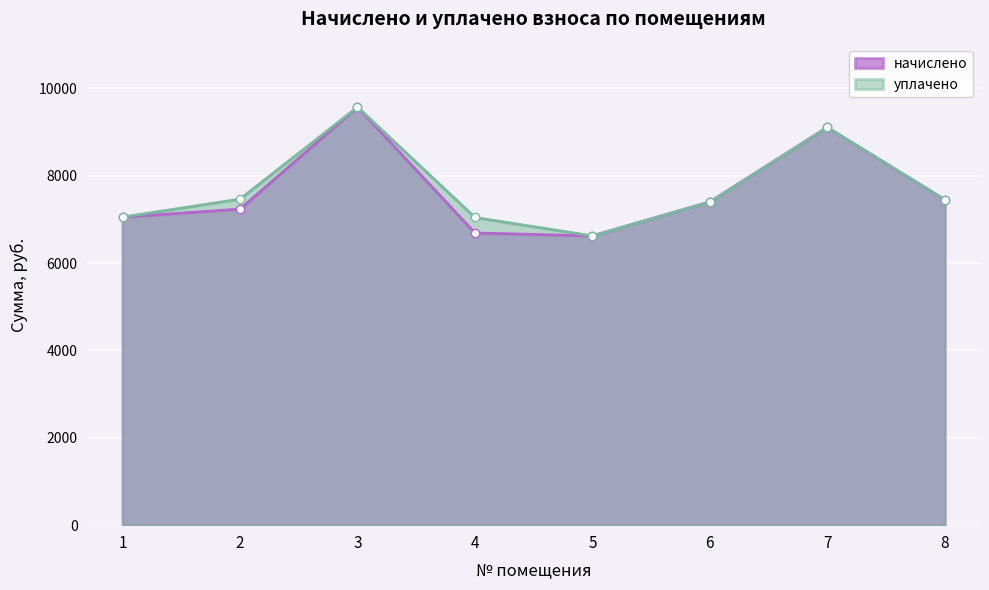

What value does the уплачено series have at 4?

7045.5